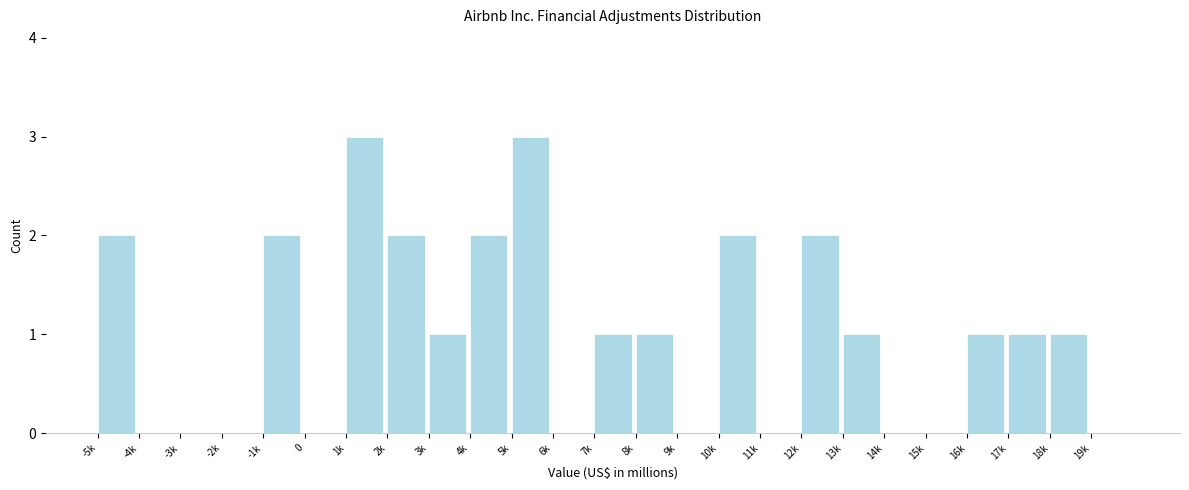

Reading left to right, what are all the values shown in this chart?

-5k=2	-4k=0	-3k=0	-2k=0	-1k=2	0=0	1k=3	2k=2	3k=1	4k=2	5k=3	6k=0	7k=1	8k=1	9k=0	10k=2	11k=0	12k=2	13k=1	14k=0	15k=0	16k=1	17k=1	18k=1	19k=0